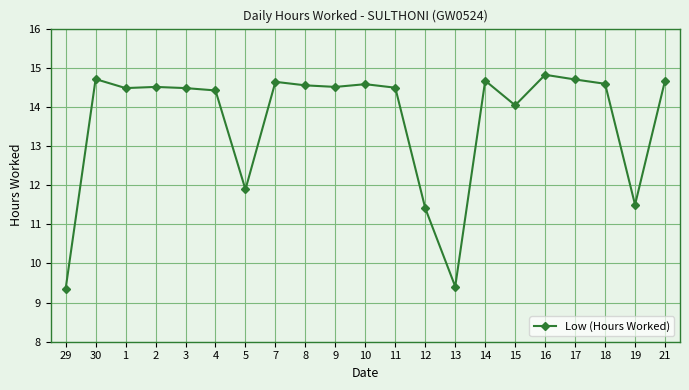

At which category does the chart reach its peak across all series?

16